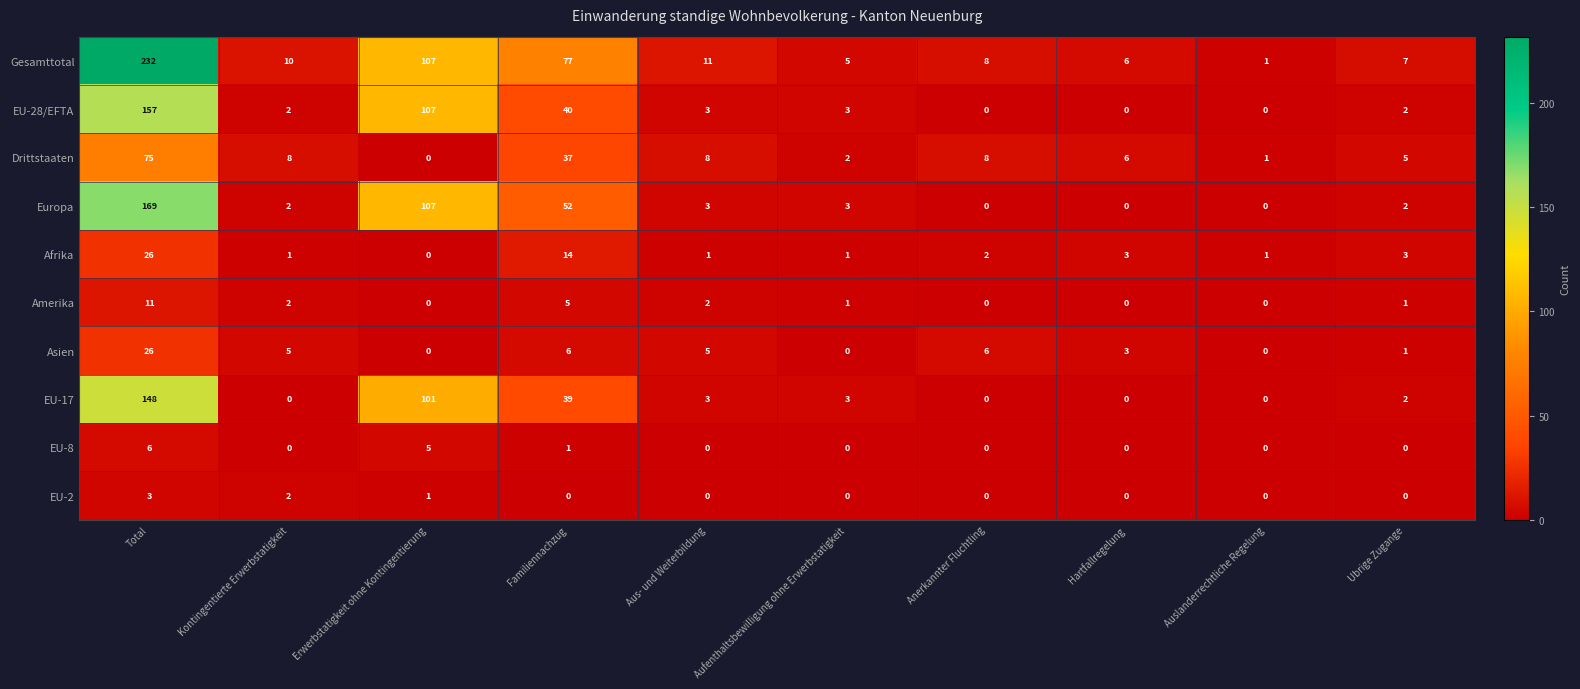

What is the difference between the maximum and minimum values in the Gesamttotal series?

231